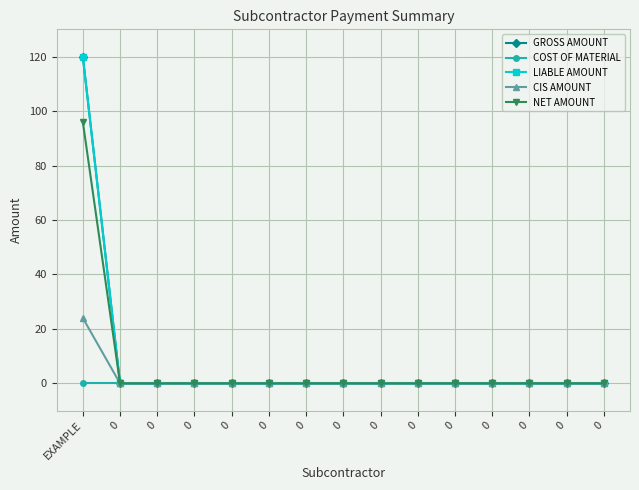

List the labels in order of CIS AMOUNT value, smallest first.

0, 0, 0, 0, 0, 0, 0, 0, 0, 0, 0, 0, 0, 0, EXAMPLE